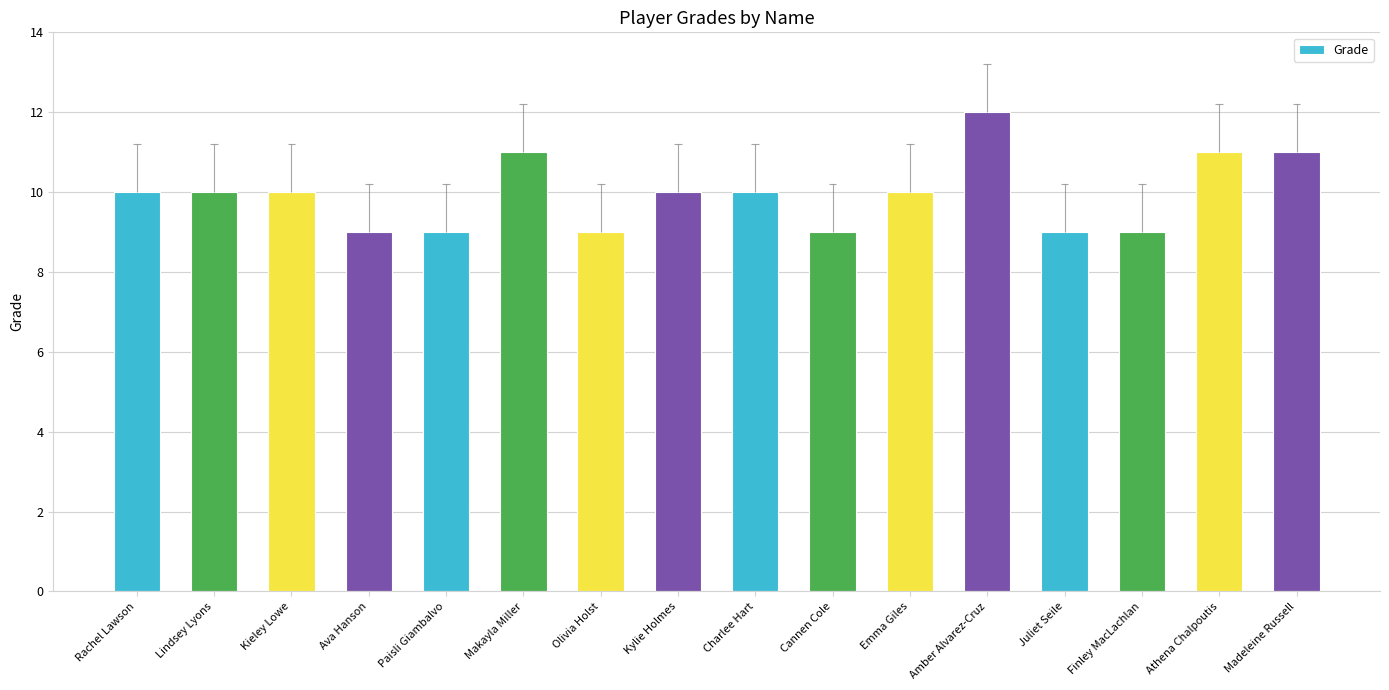

Rank the categories by value from lowest to highest.

Ava Hanson, Paisli Giambalvo, Olivia Holst, Cannen Cole, Juliet Seile, Finley MacLachlan, Rachel Lawson, Lindsey Lyons, Kieley Lowe, Kylie Holmes, Charlee Hart, Emma Giles, Makayla Miller, Athena Chalpoutis, Madeleine Russell, Amber Alvarez-Cruz